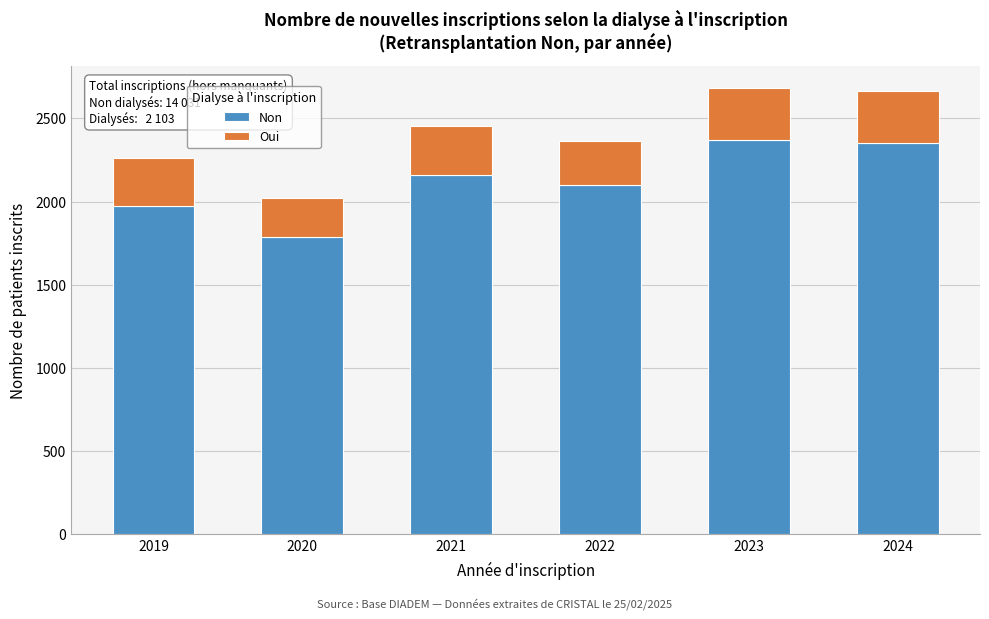

Reading left to right, list the values for the Non series.

2019=1972	2020=1787	2021=2158	2022=2097	2023=2368	2024=2349